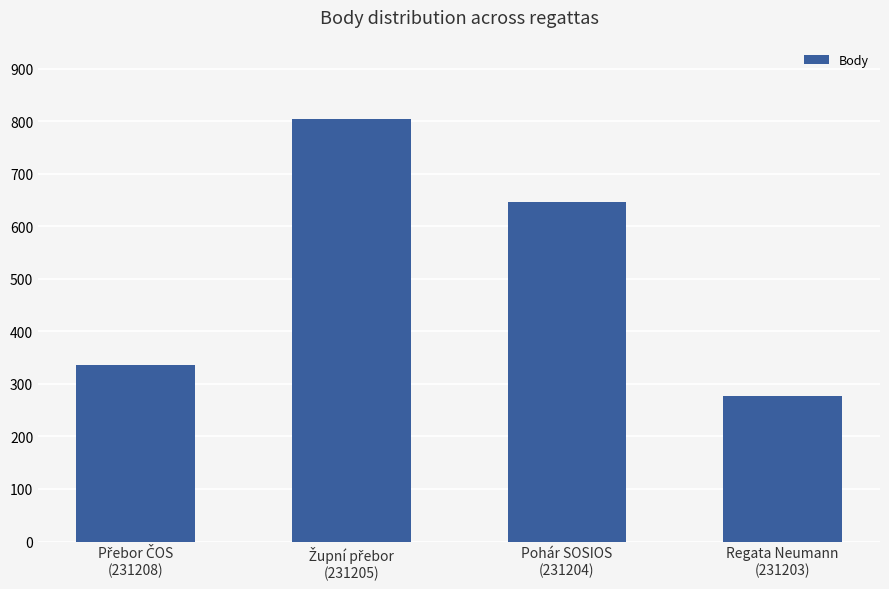

Are the bars horizontal?

No